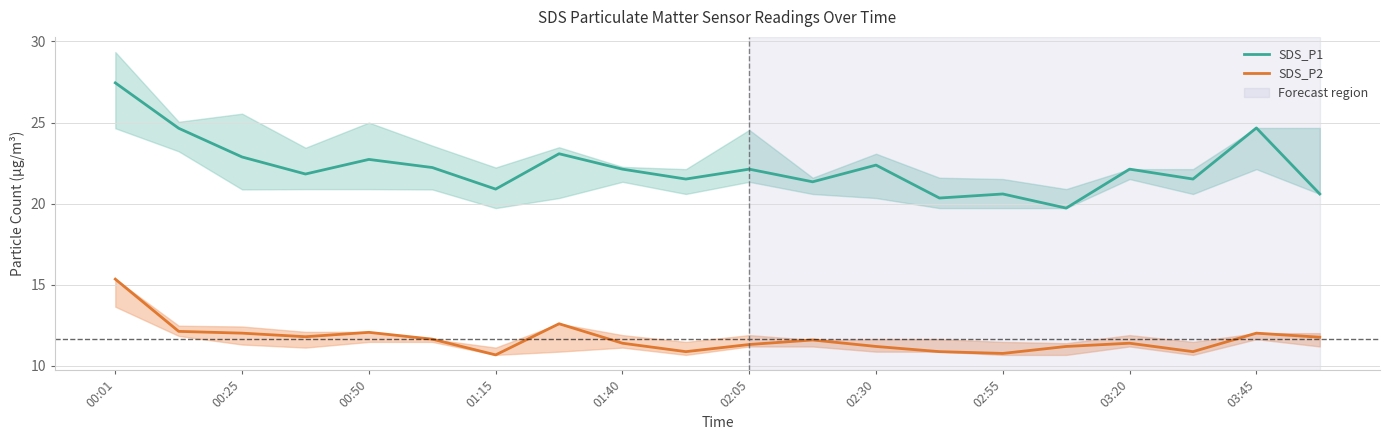

At which label does SDS_P1 first exceed 22?

00:01